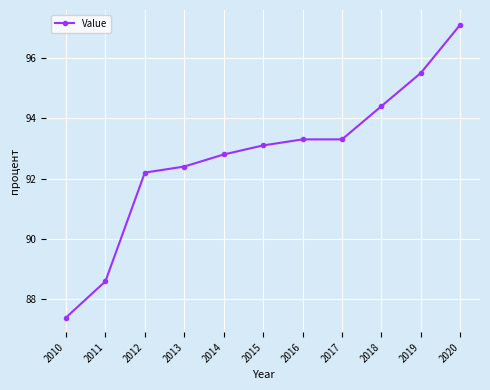

What is the value of the 6th point from the left?

93.1